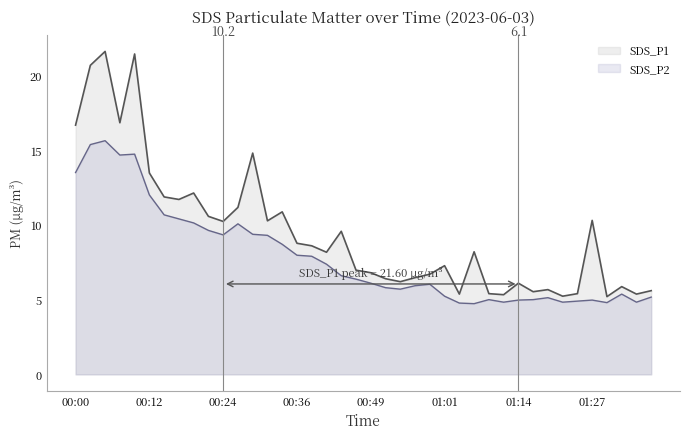

Which series has the widest spread of values?

SDS_P1